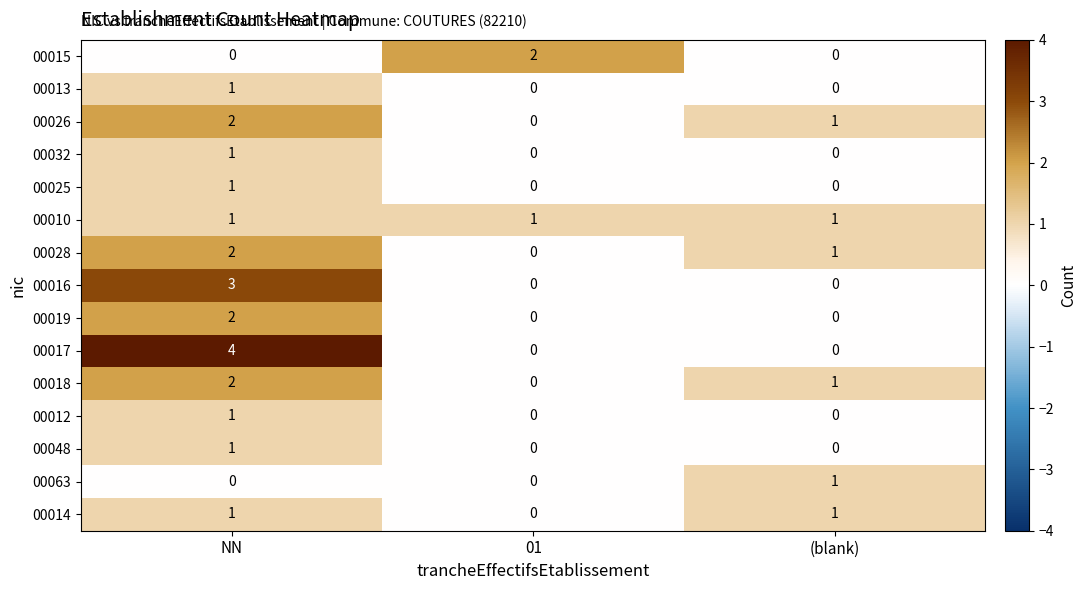

Rank the categories by 00026 value from lowest to highest.

01, (blank), NN